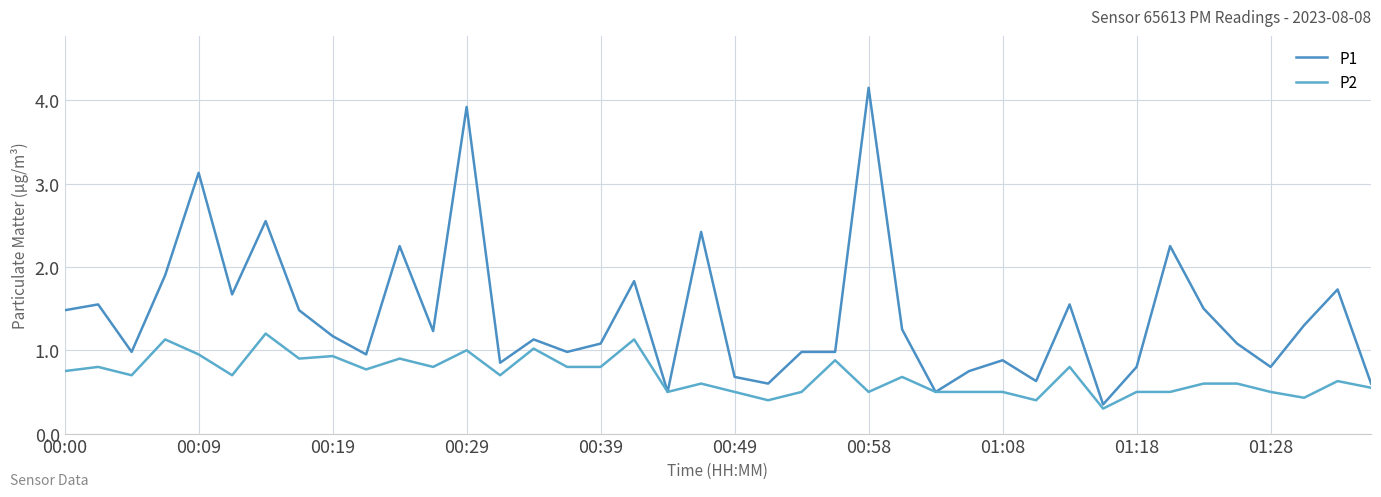

What are all the series names shown in the legend?

P1, P2